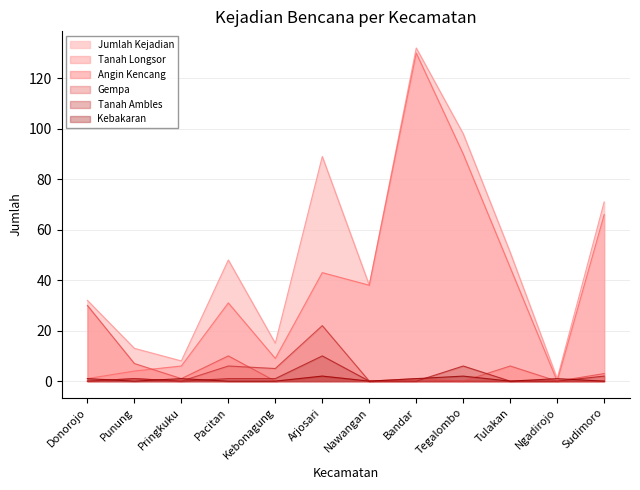

What is the label of the 5th point from the right?

Bandar